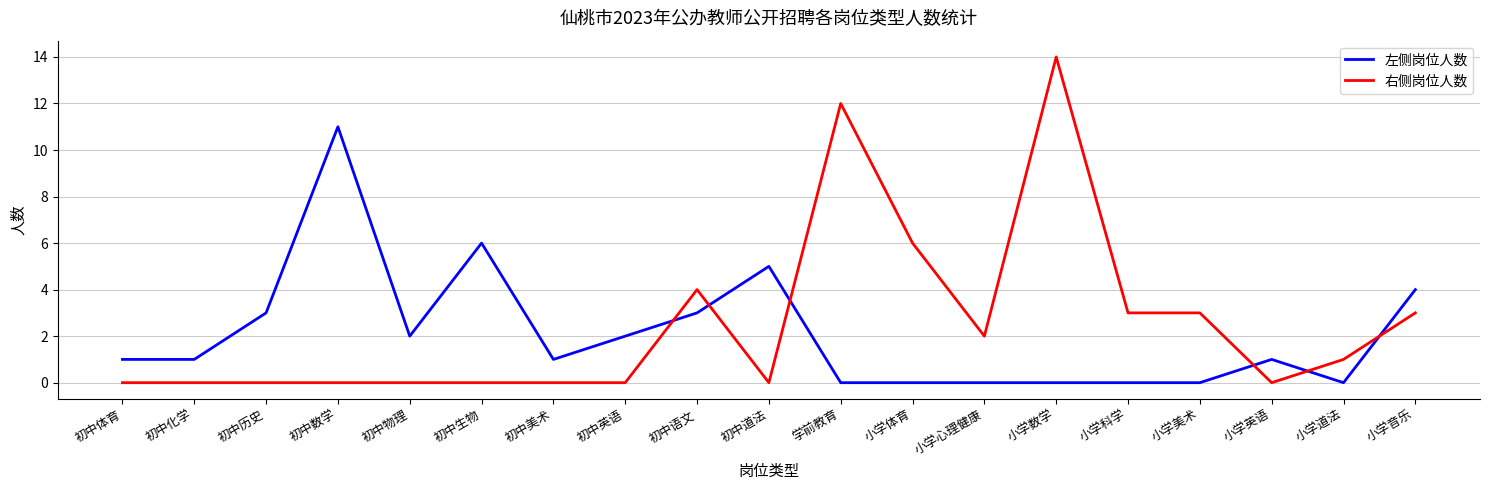

Is this an area chart (filled region under the line)?

No